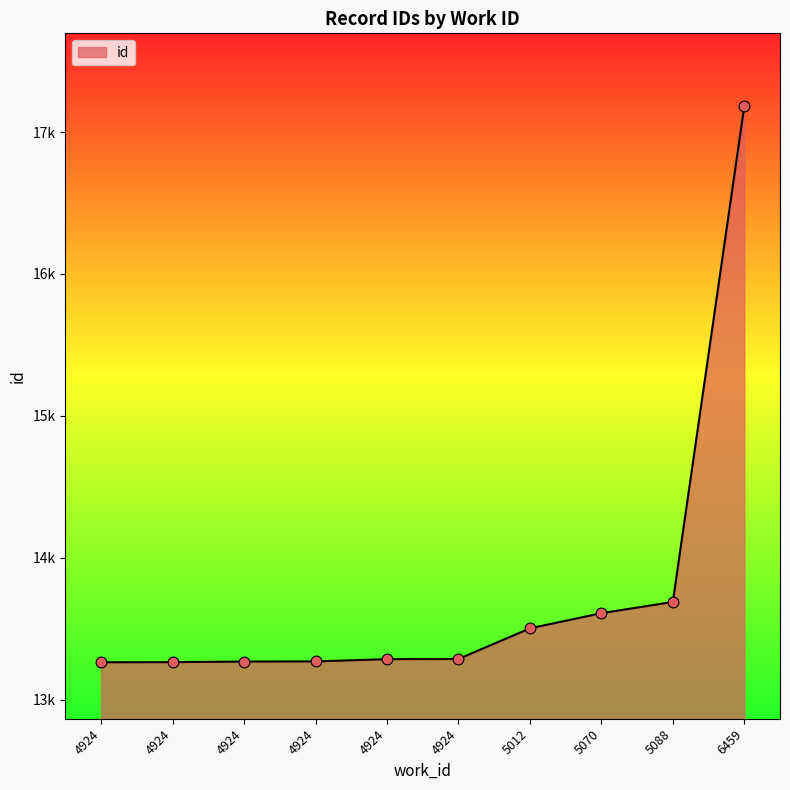

What is the change in value from 4924 to 5088?

+420